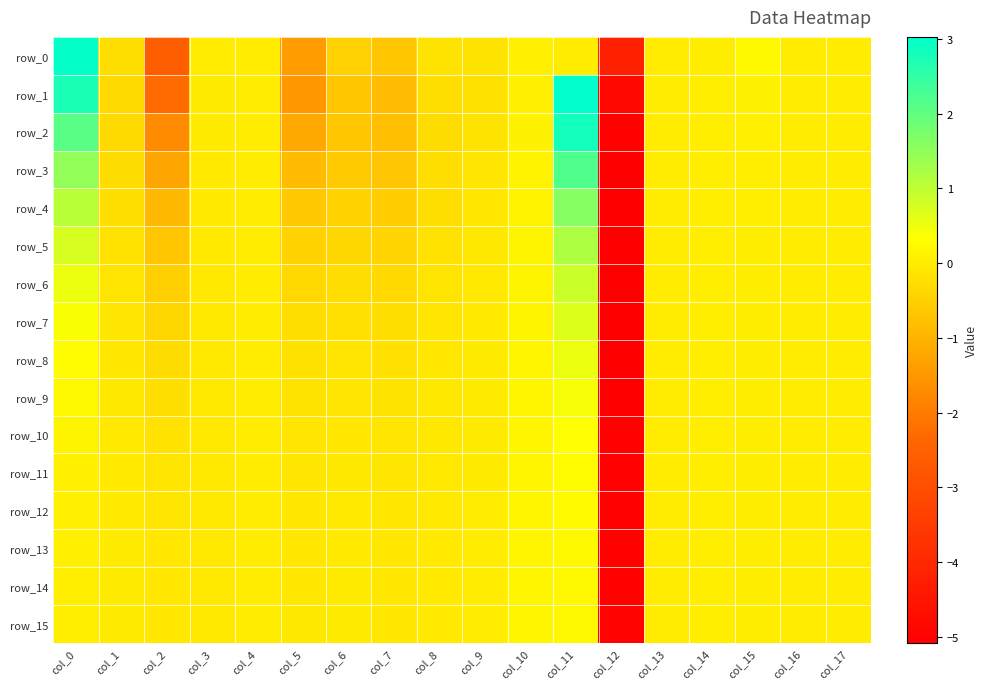

Reading right to left, what are all the values shown in this chart?

row_0: 0.0	0.0	0.2	0.0	0.0	-4.2	0.0	0.1	-0.2	-0.2	-0.7	-0.5	-1.4	-0.0	-0.0	-2.6	-0.2	3.0
row_1: 0.0	0.0	0.1	0.0	0.0	-4.8	3.0	0.1	-0.2	-0.3	-0.9	-0.7	-1.5	-0.0	-0.0	-2.3	-0.3	2.7
row_2: 0.0	0.0	0.1	0.0	0.0	-5.0	2.8	0.1	-0.2	-0.3	-0.8	-0.7	-1.2	-0.0	-0.0	-1.7	-0.3	2.1
row_3: 0.0	0.0	0.0	0.0	0.0	-5.1	2.2	0.1	-0.1	-0.3	-0.7	-0.6	-0.9	-0.0	-0.0	-1.3	-0.3	1.5
row_4: 0.0	0.0	0.0	0.0	0.0	-5.1	1.6	0.1	-0.1	-0.2	-0.5	-0.5	-0.6	-0.0	-0.0	-0.9	-0.2	1.1
row_5: 0.0	0.0	0.0	0.0	0.0	-5.1	1.2	0.1	-0.1	-0.2	-0.4	-0.4	-0.5	-0.0	-0.0	-0.7	-0.2	0.7
row_6: 0.0	0.0	0.0	0.0	0.0	-5.1	0.9	0.1	-0.0	-0.1	-0.3	-0.3	-0.3	-0.0	-0.0	-0.5	-0.1	0.5
row_7: 0.0	0.0	0.0	0.0	0.0	-5.1	0.7	0.1	-0.0	-0.1	-0.3	-0.2	-0.3	-0.0	-0.0	-0.4	-0.1	0.4
row_8: 0.0	0.0	0.0	0.0	0.0	-5.1	0.5	0.1	-0.0	-0.1	-0.2	-0.2	-0.2	-0.0	-0.0	-0.3	-0.1	0.3
row_9: 0.0	0.0	0.0	0.0	0.0	-5.1	0.4	0.1	-0.0	-0.1	-0.2	-0.1	-0.2	-0.0	-0.0	-0.2	-0.1	0.2
row_10: 0.0	0.0	0.0	0.0	0.0	-5.0	0.3	0.1	-0.0	-0.1	-0.1	-0.1	-0.1	-0.0	-0.0	-0.2	-0.0	0.1
row_11: 0.0	0.0	0.0	0.0	0.0	-5.0	0.3	0.1	-0.0	-0.1	-0.1	-0.1	-0.1	-0.0	-0.0	-0.1	-0.0	0.1
row_12: 0.0	0.0	0.0	0.0	0.0	-5.0	0.2	0.2	-0.0	-0.0	-0.1	-0.0	-0.1	-0.0	-0.0	-0.1	-0.0	0.1
row_13: 0.0	0.0	0.0	0.0	0.0	-5.0	0.2	0.2	-0.0	-0.0	-0.1	-0.0	-0.1	-0.0	-0.0	-0.1	-0.0	0.0
row_14: 0.0	0.0	0.0	0.0	0.0	-5.0	0.2	0.2	-0.0	-0.0	-0.1	-0.0	-0.1	-0.0	-0.0	-0.1	-0.0	0.0
row_15: 0.0	0.0	0.0	0.0	0.0	-5.0	0.2	0.1	-0.0	-0.0	-0.1	-0.0	-0.1	-0.0	-0.0	-0.1	-0.0	0.0